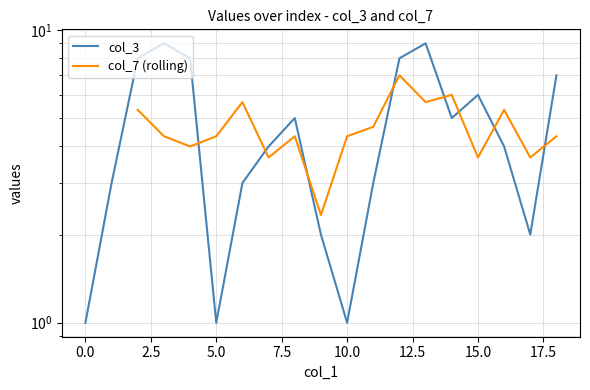

Reading left to right, extract all data points from this chart.

1	3	8	9	8	1	3	4	5	2	1	3	8	9	5	6	4	2	7